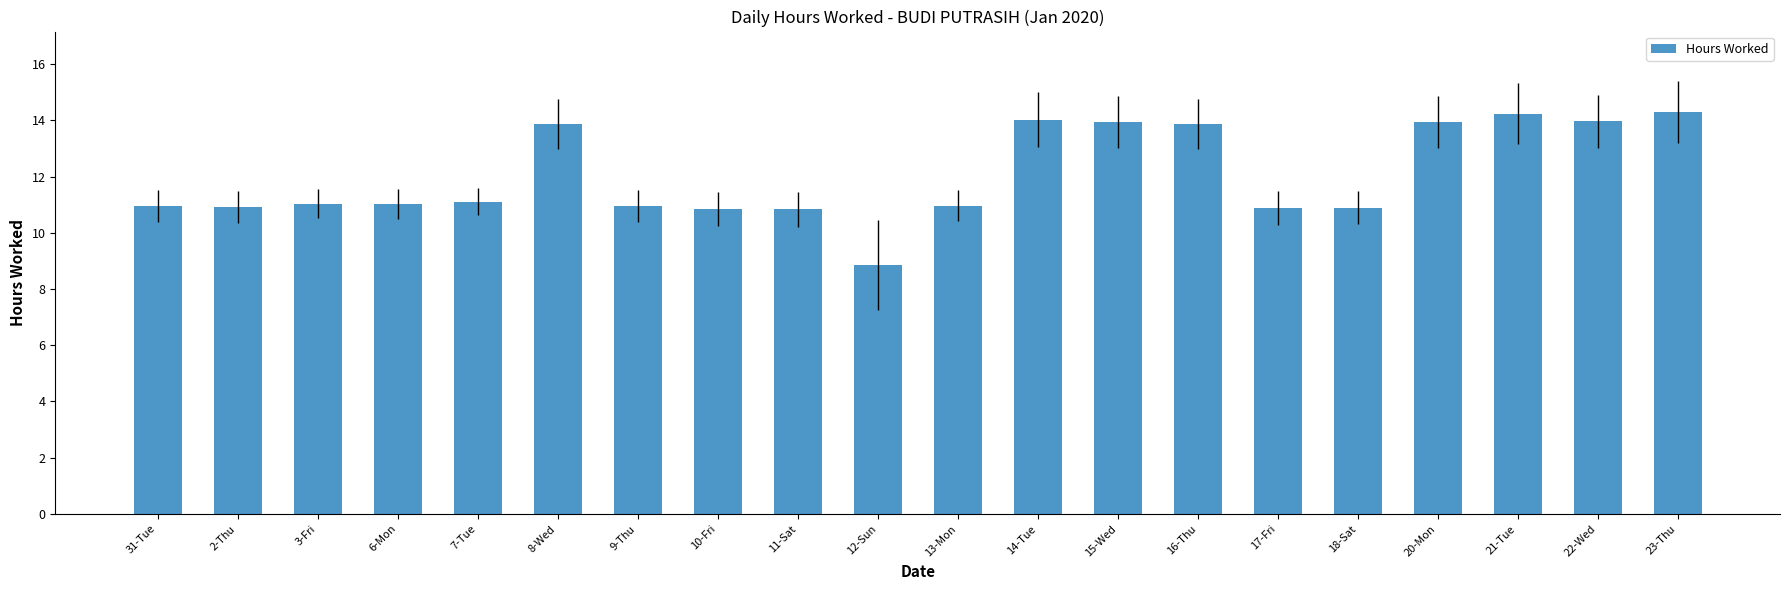

What is the change in value from 18-Sat to 22-Wed?

+3.1